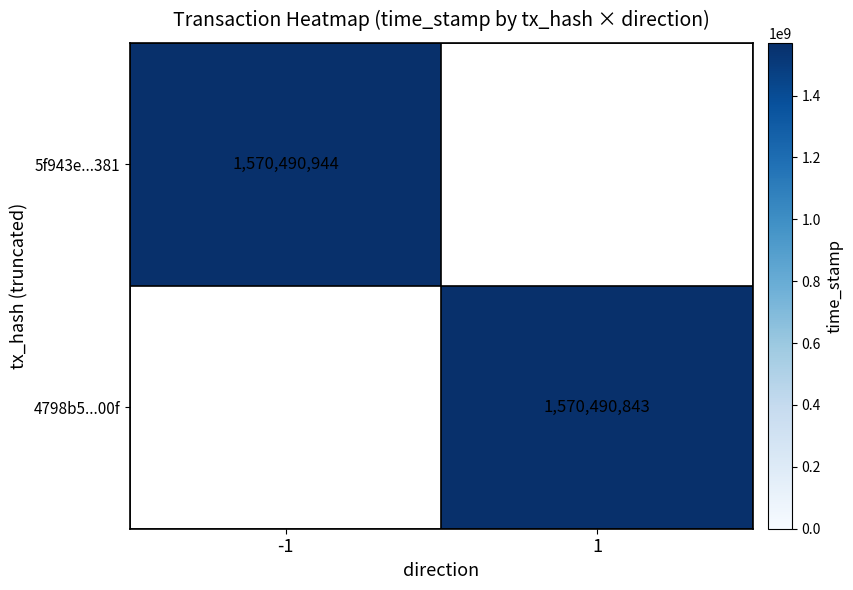

Is it true that 5f943e...381 equals 1570490944 at -1?

True